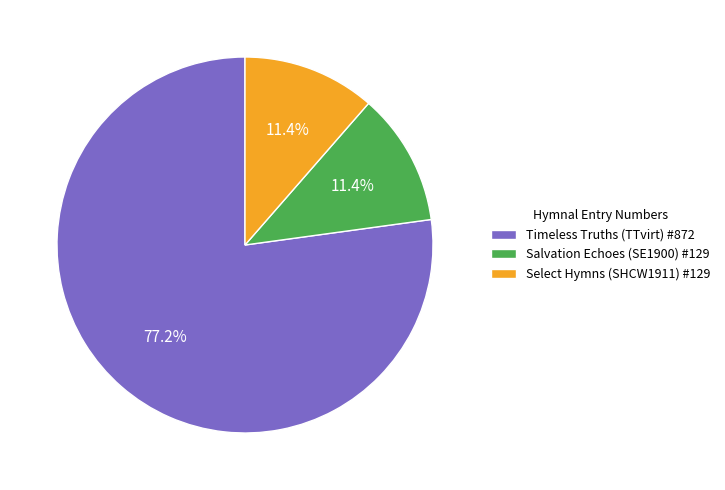

To the nearest percent, what portion does Select Hymns (SHCW1911) #129 represent?

11%